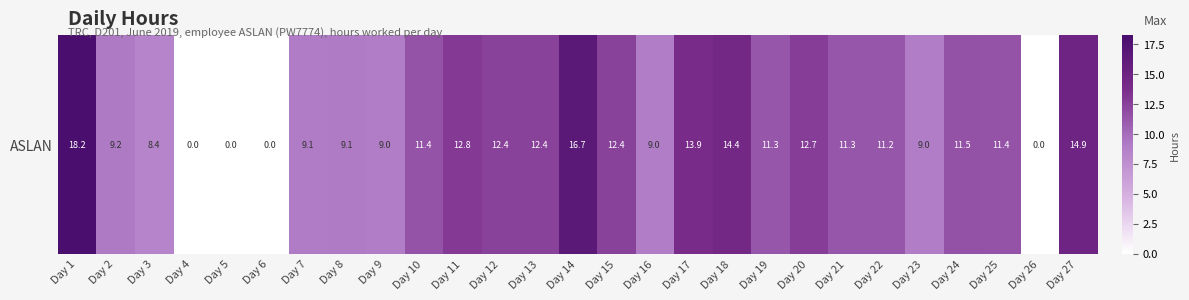

At which category does the chart reach its minimum across all series?

Day 4